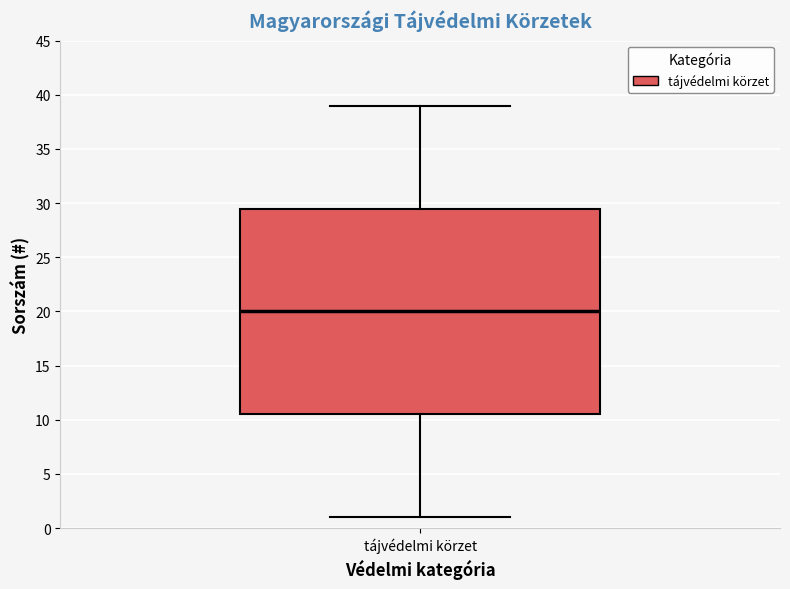

Where does the lower whisker of the box for tájvédelmi körzet end on the y-axis? The values are not printed on the chart, so give them approximately, as read against the axis.

1.0